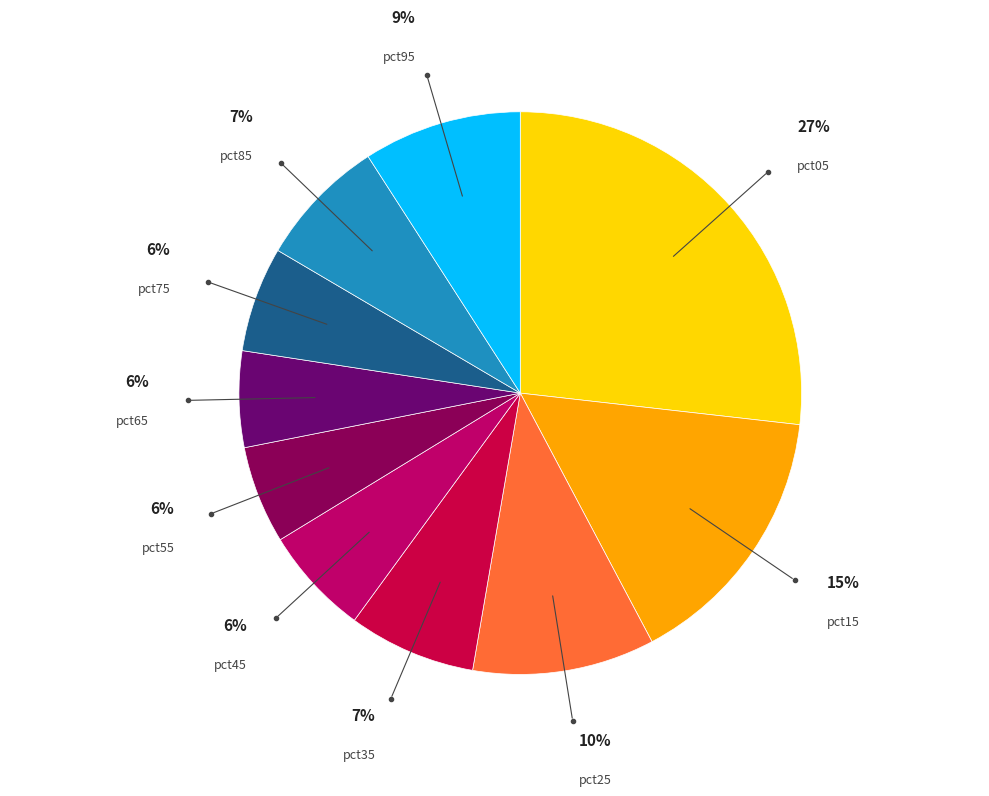

What percentage is the pct05 slice, to the nearest percent?

27%